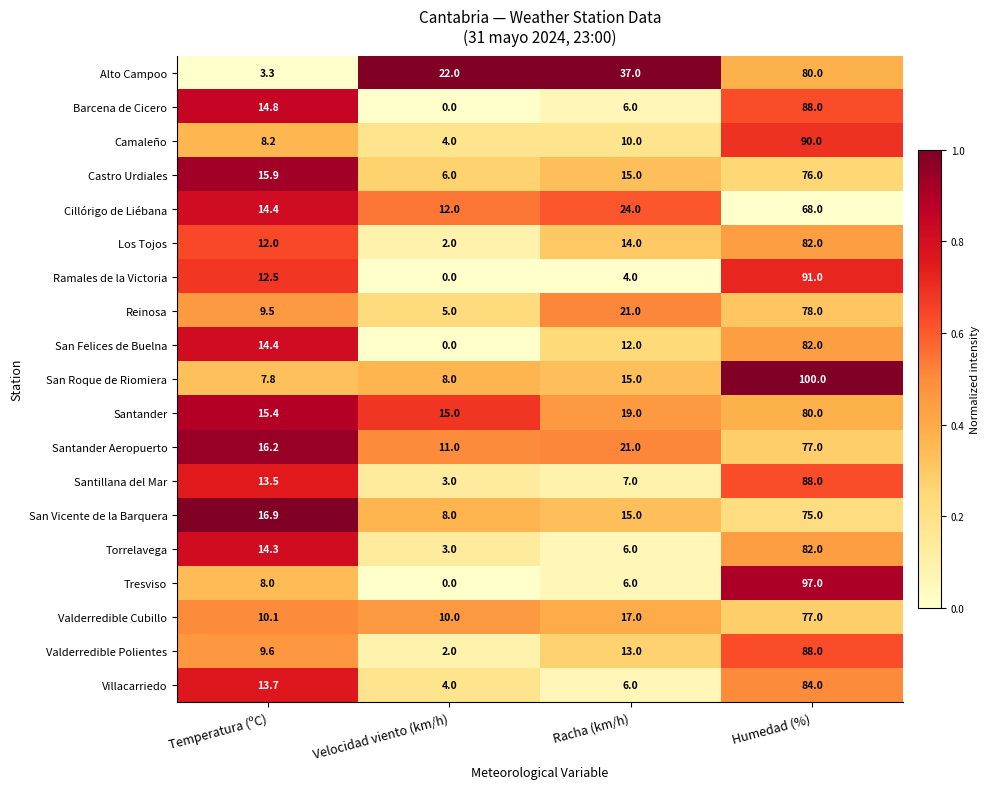

List the labels in order of Santander Aeropuerto value, largest first.

Humedad (%), Racha (km/h), Temperatura (ºC), Velocidad viento (km/h)